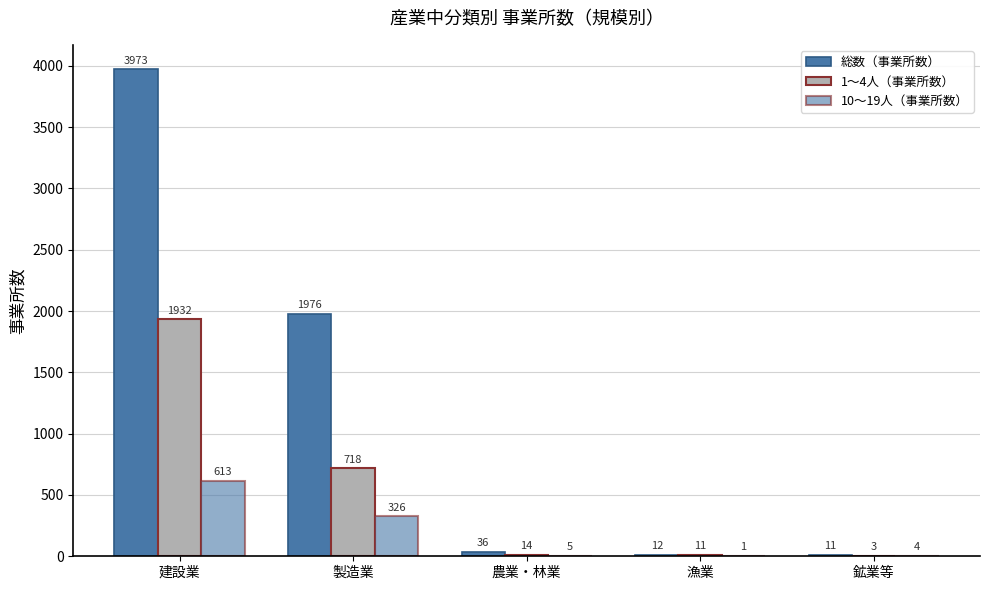

What is the difference between the maximum and minimum values in the 10～19人（事業所数） series?

612